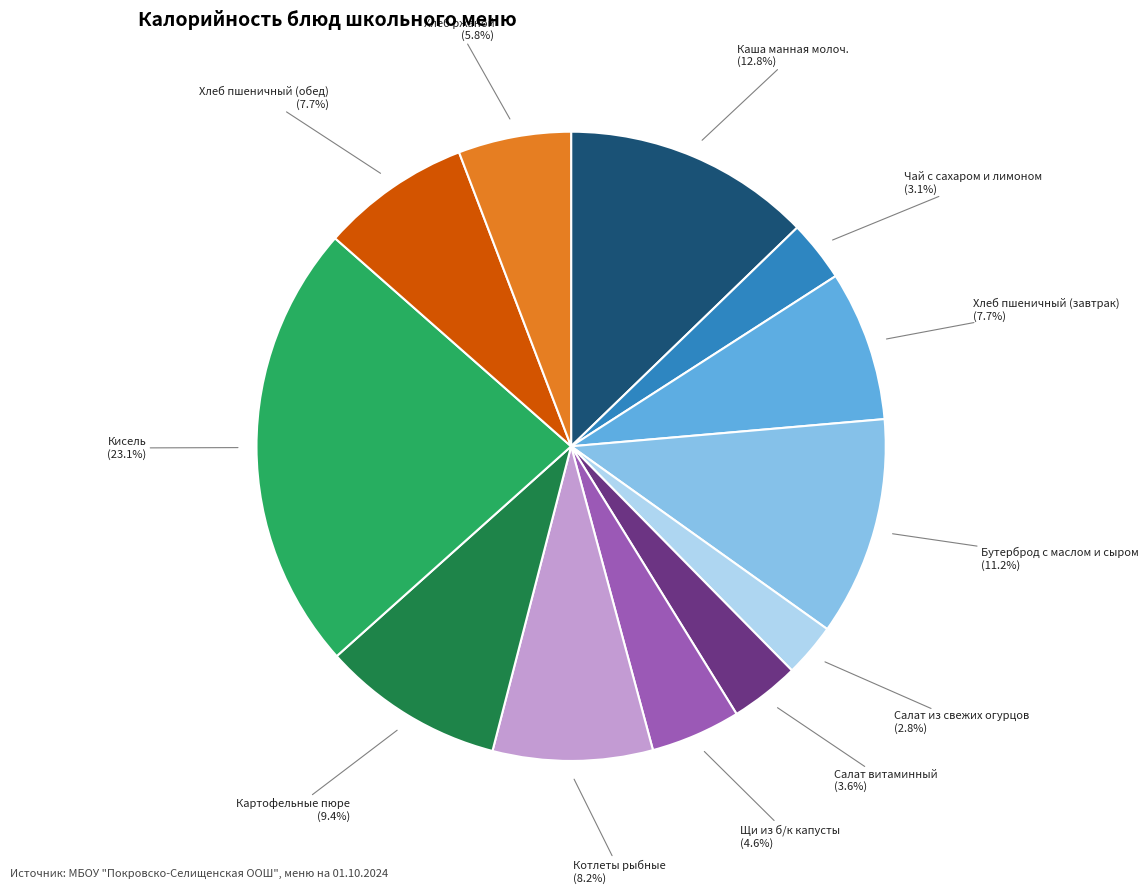

Is there a majority slice in this chart?

No